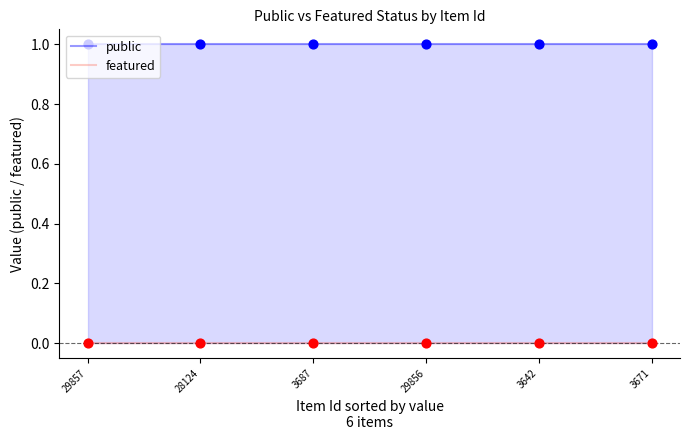

What are all the series names shown in the legend?

public, featured